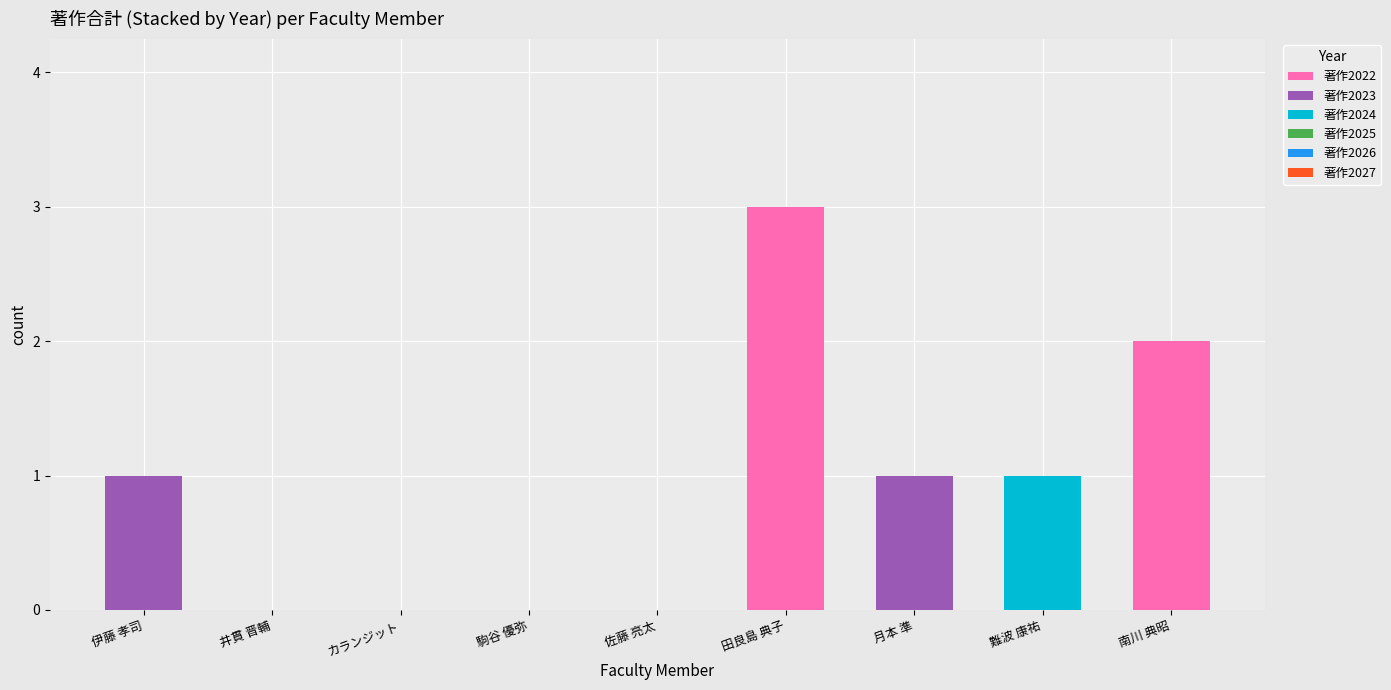

At which category is the sum across all series the highest?

田良島 典子